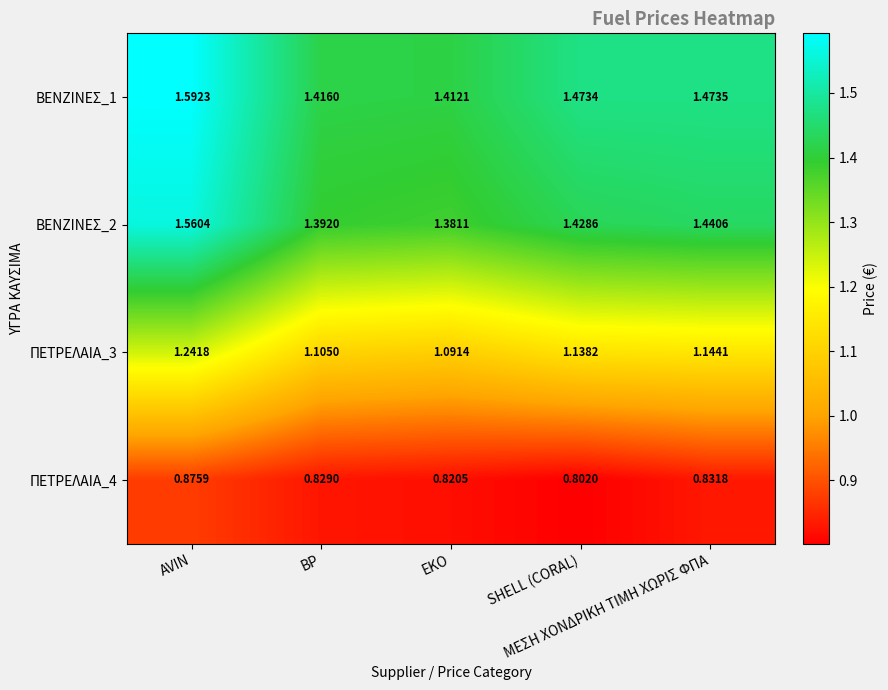

Reading right to left, transcribe all the data shown in this chart.

ΒΕΝΖΙΝΕΣ_1: ΜΕΣΗ ΧΟΝΔΡΙΚΗ ΤΙΜΗ ΧΩΡΙΣ ΦΠΑ=1.5	SHELL (CORAL)=1.5	EKO=1.4	BP=1.4	AVIN=1.6
ΒΕΝΖΙΝΕΣ_2: ΜΕΣΗ ΧΟΝΔΡΙΚΗ ΤΙΜΗ ΧΩΡΙΣ ΦΠΑ=1.4	SHELL (CORAL)=1.4	EKO=1.4	BP=1.4	AVIN=1.6
ΠΕΤΡΕΛΑΙΑ_3: ΜΕΣΗ ΧΟΝΔΡΙΚΗ ΤΙΜΗ ΧΩΡΙΣ ΦΠΑ=1.1	SHELL (CORAL)=1.1	EKO=1.1	BP=1.1	AVIN=1.2
ΠΕΤΡΕΛΑΙΑ_4: ΜΕΣΗ ΧΟΝΔΡΙΚΗ ΤΙΜΗ ΧΩΡΙΣ ΦΠΑ=0.8	SHELL (CORAL)=0.8	EKO=0.8	BP=0.8	AVIN=0.9